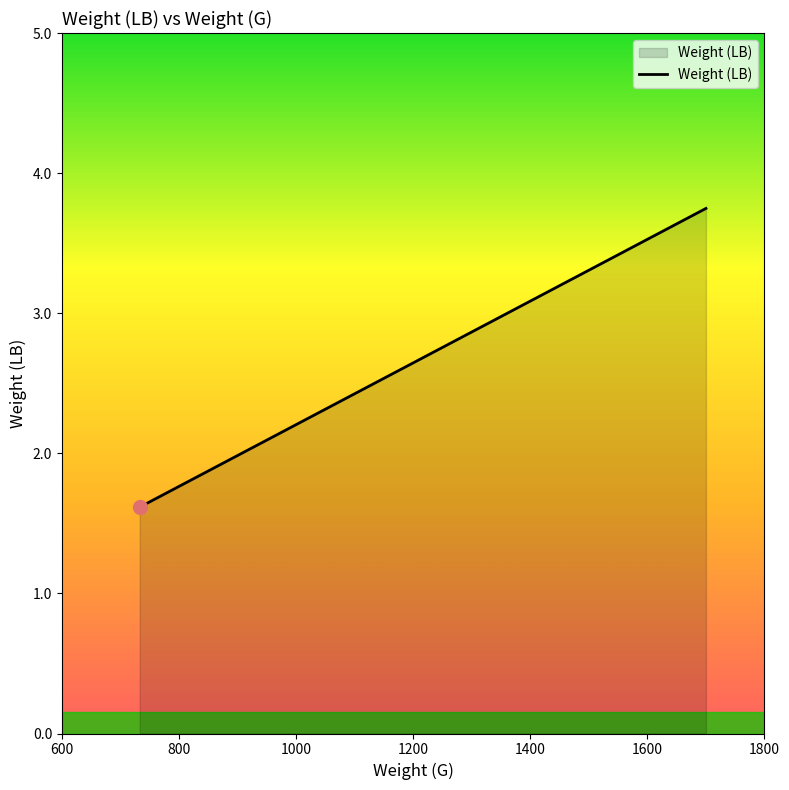

The value at 1000 is 0.4. True or false?

False